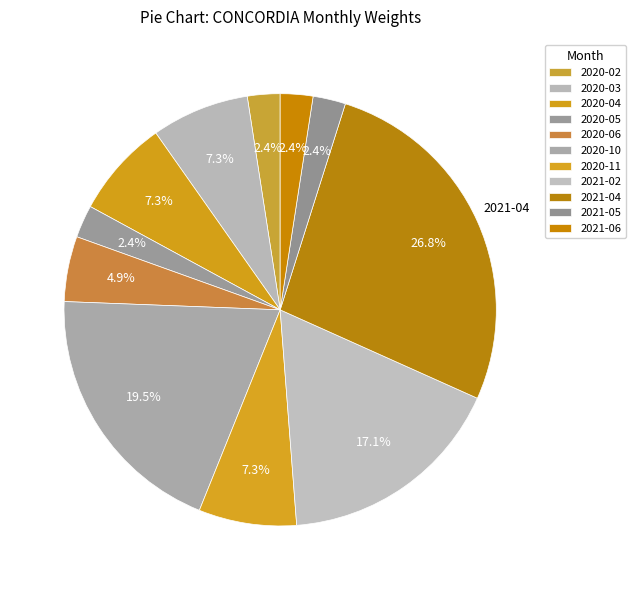

Between 2020-03 and 2021-02, which is larger?

2021-02